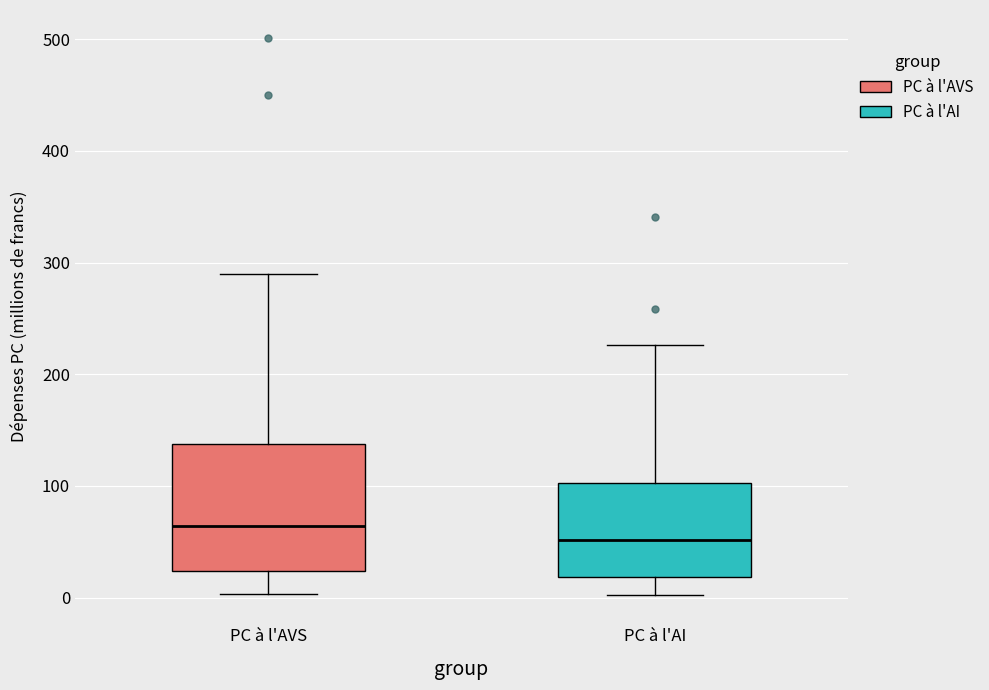

Reading left to right, transcribe this box plot: for each box, give where its median line is, the range the box spans, and where its two whiskers end, as read against the y-axis. The values are not printed on the chart, so give them approximately, as read against the axis.

PC à l'AVS: median 60, box 20 to 140, whiskers 0 to 290
PC à l'AI: median 50, box 20 to 100, whiskers 0 to 230